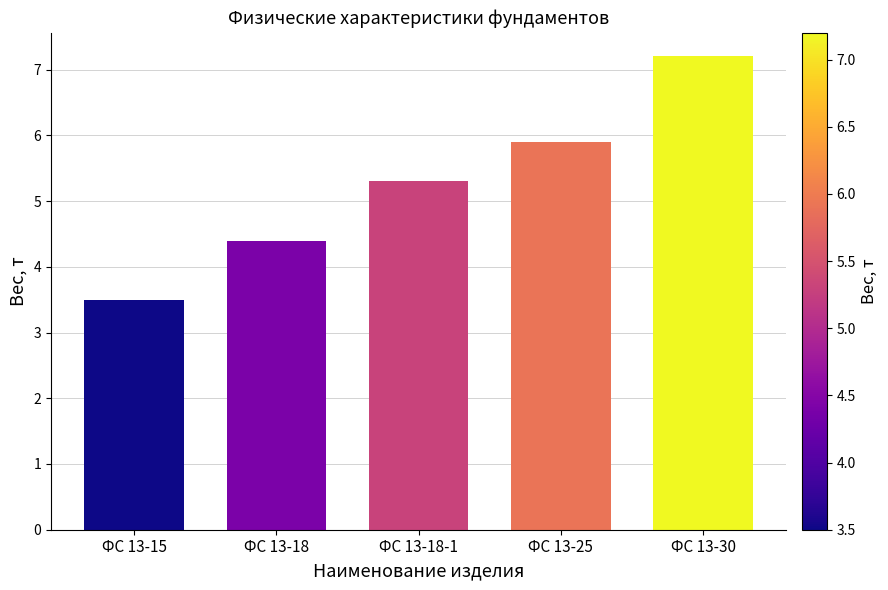

How many data points does each series have?

5